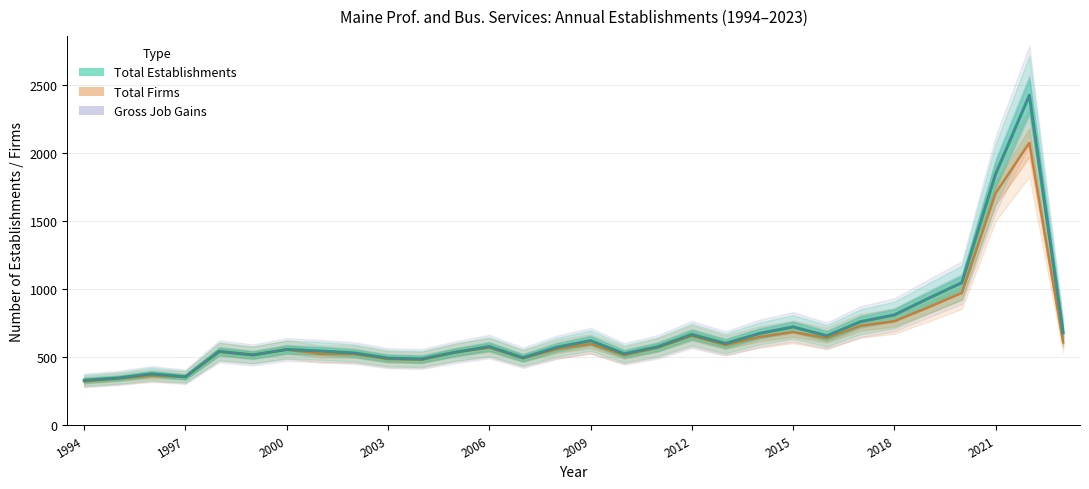

What is the average value of the Total Establishments series?

693